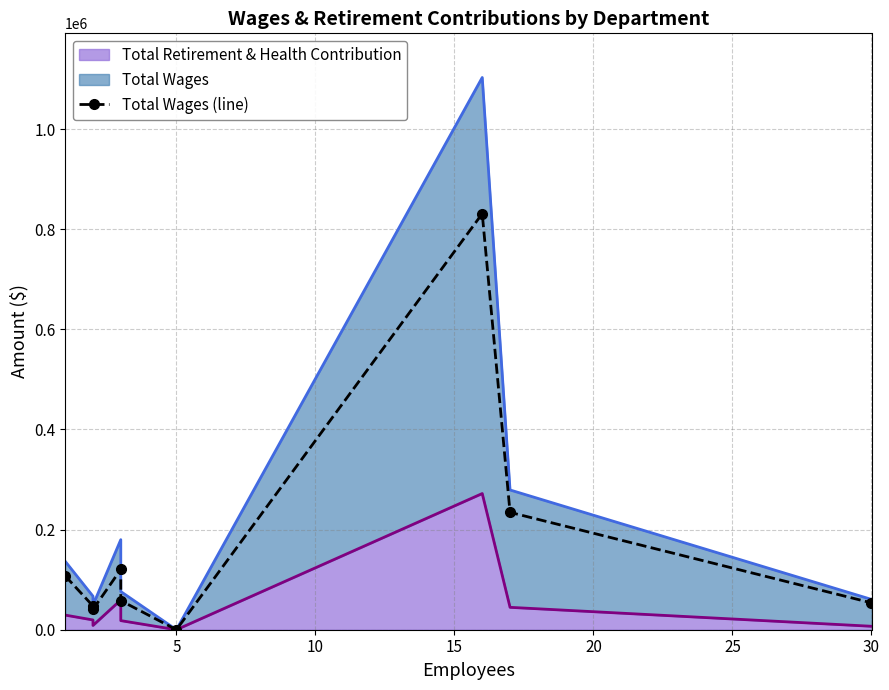

What is the difference between the second highest and second lowest values?

193893